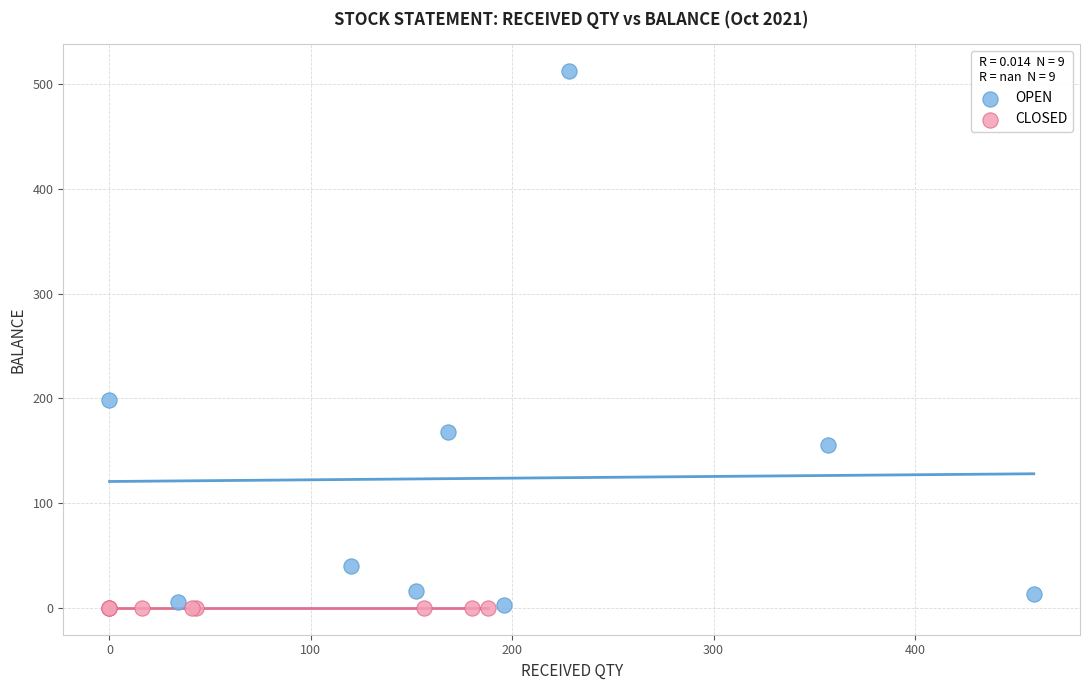

Which series contains the highest Y value?

OPEN